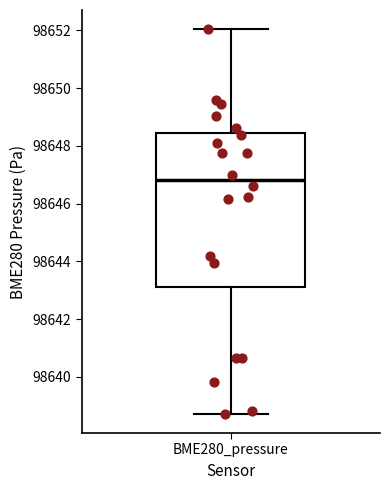

Where does the upper whisker of the box for BME280_pressure end on the y-axis? The values are not printed on the chart, so give them approximately, as read against the axis.

98652.0